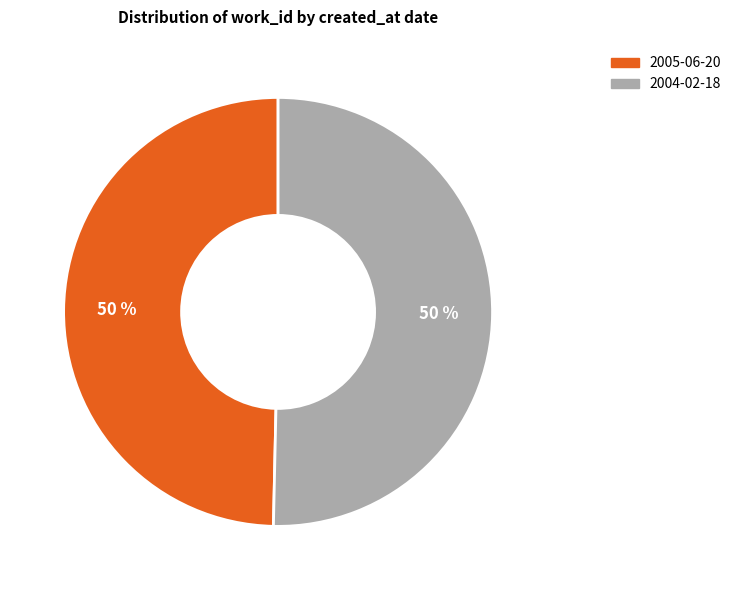

Is it true that 2005-06-20 is 41% of the pie?

False